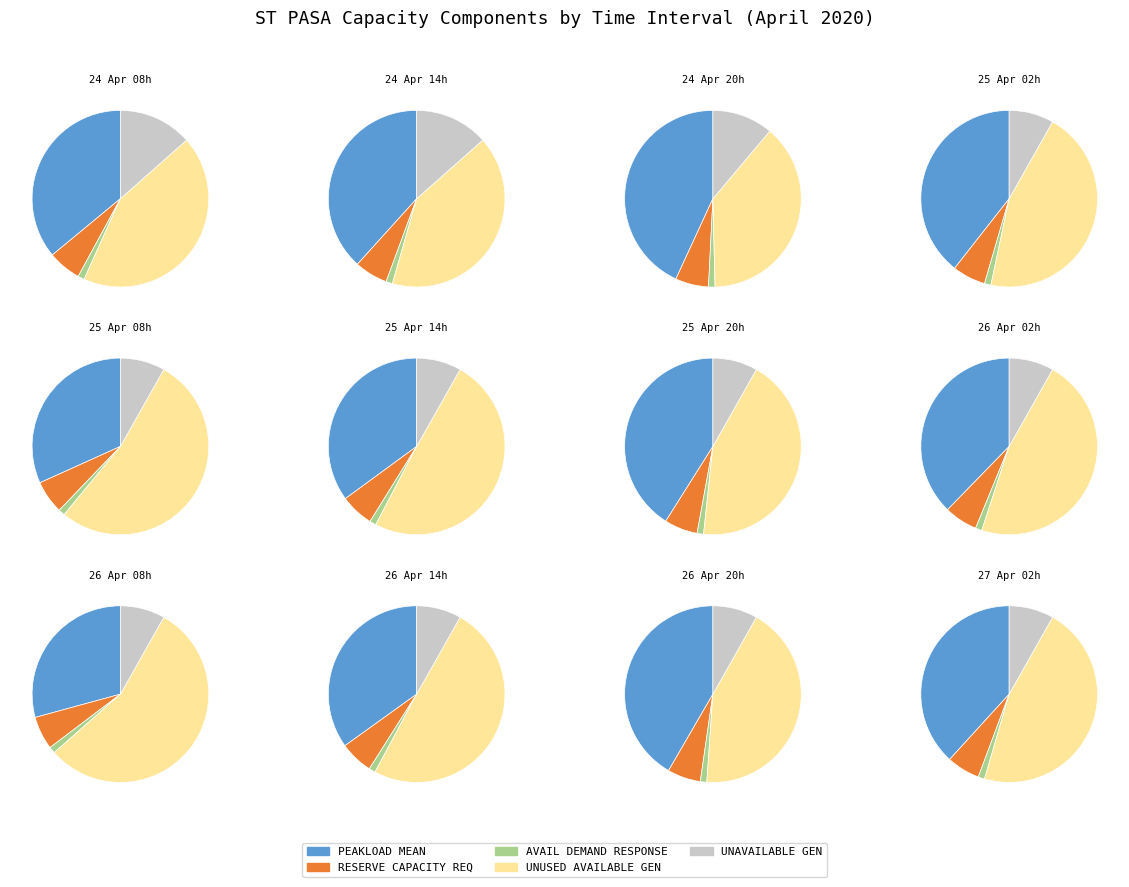

Is there a majority slice in this chart?

No